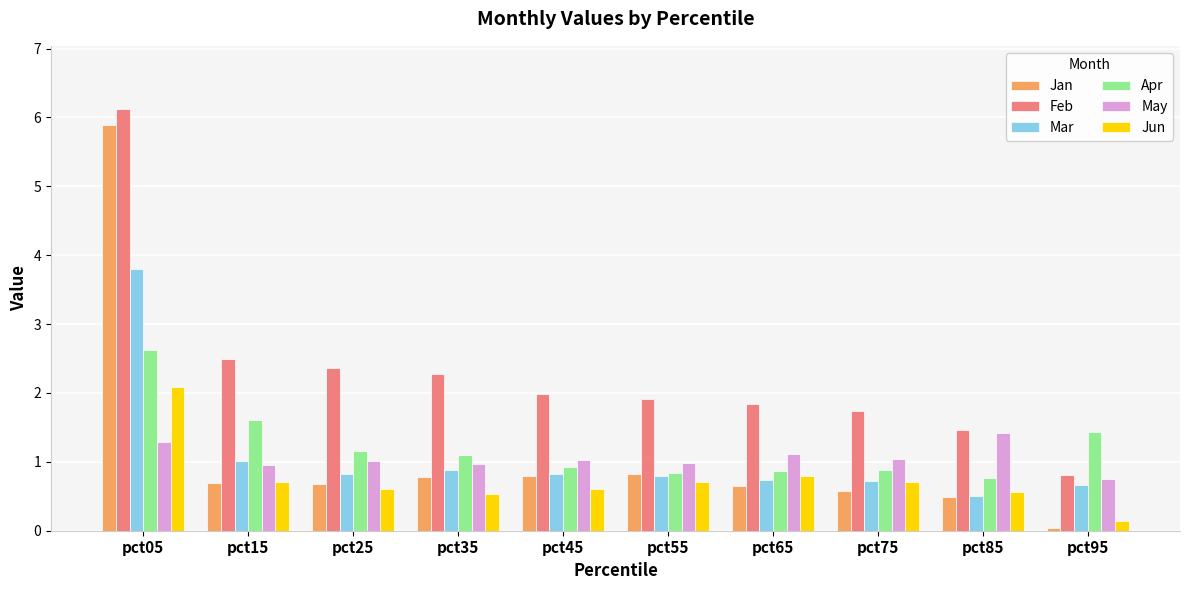

At how many categories does at least one series exceed 1?

10